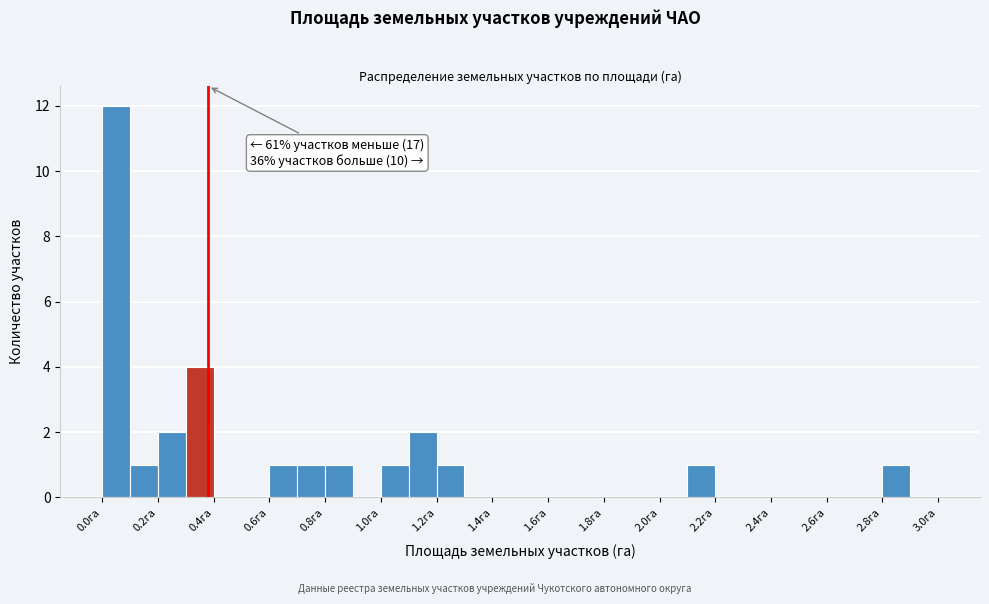

Over which range of the x-axis is the bar tallest?

0.0 to 0.1